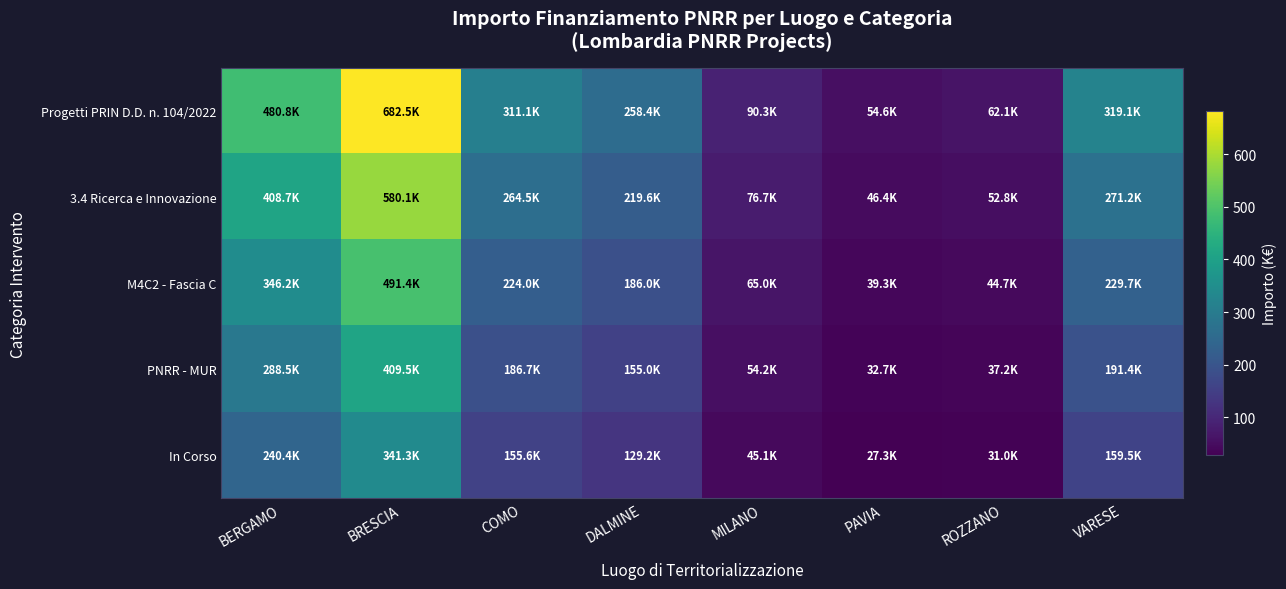

What is the difference between the highest and lowest values at COMO?

155.6